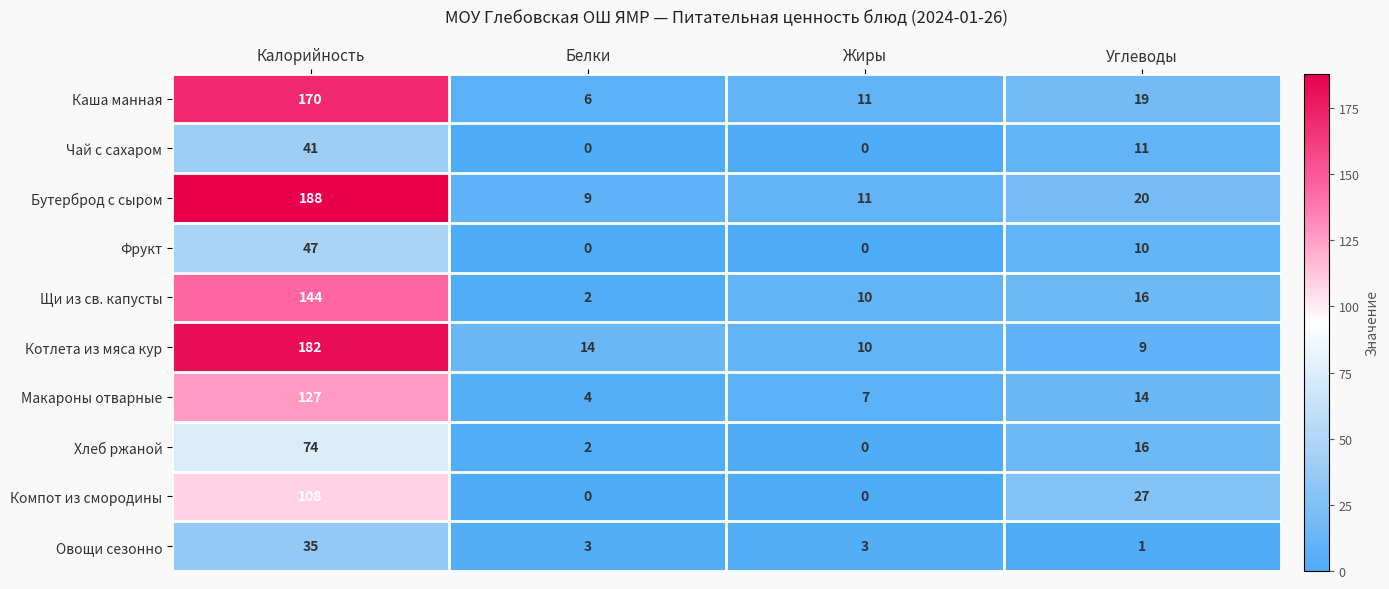

Between Белки and Углеводы, which series saw the biggest shift?

Компот из смородины